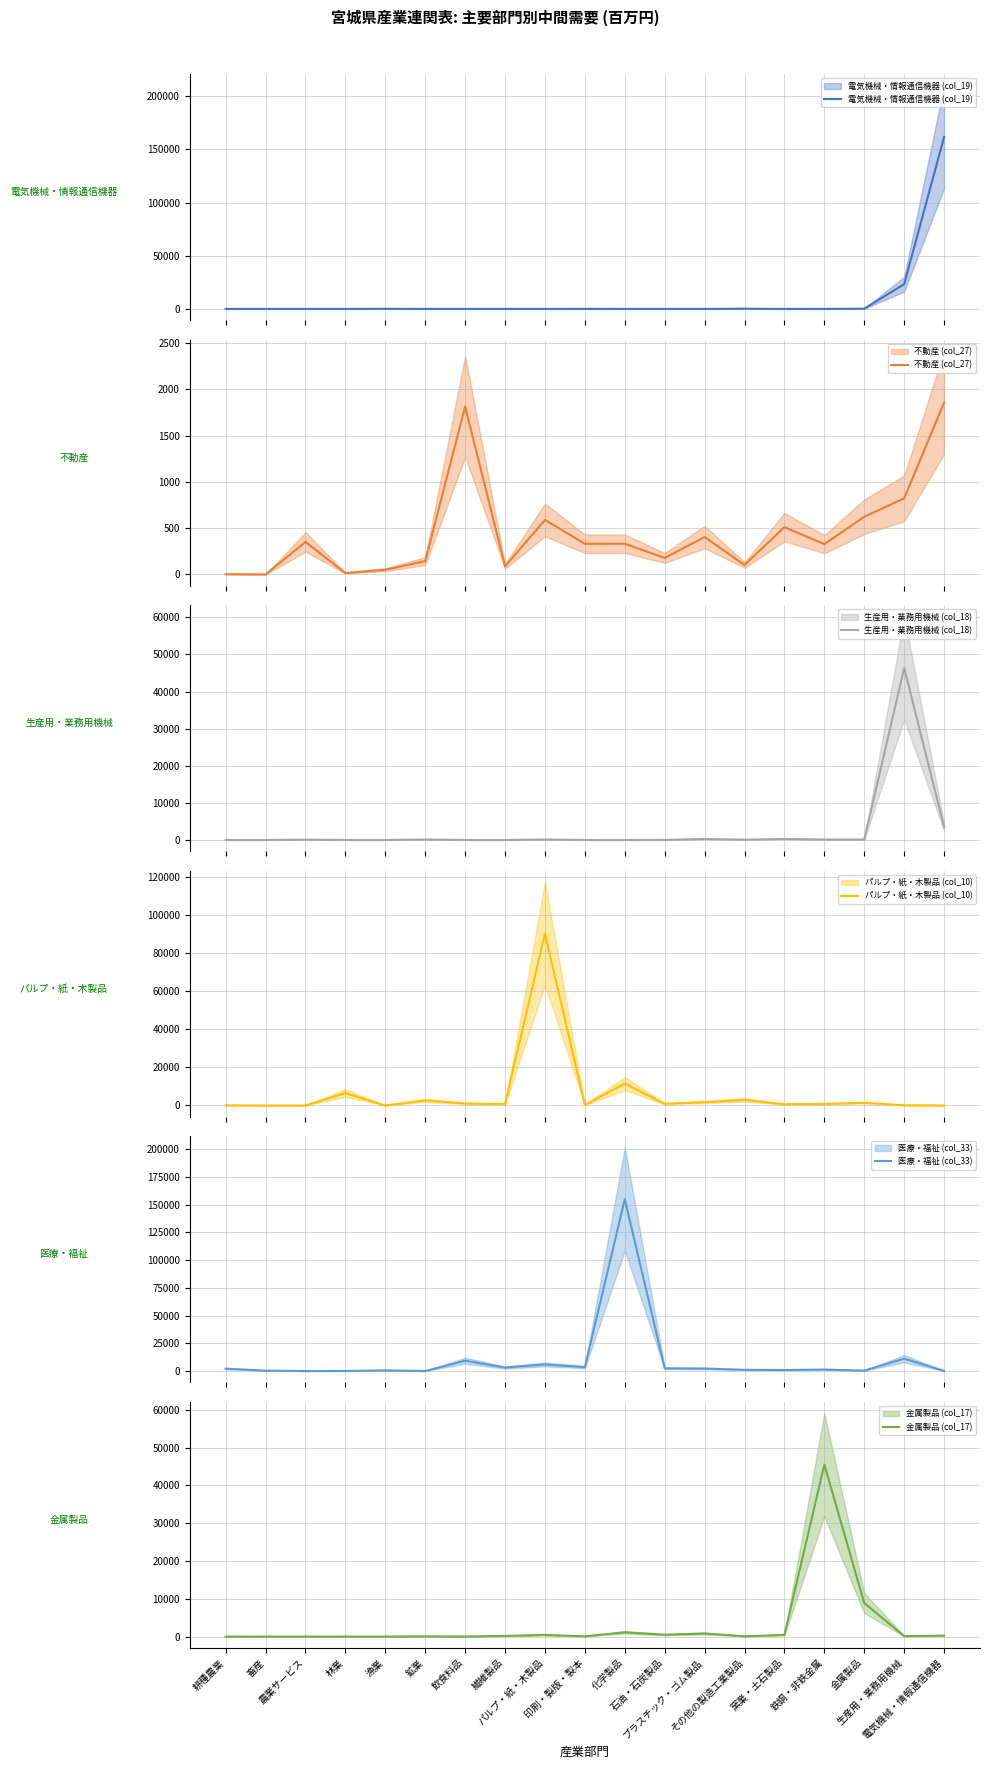

What is the total value across all series at 印刷・製版・製本?

4306